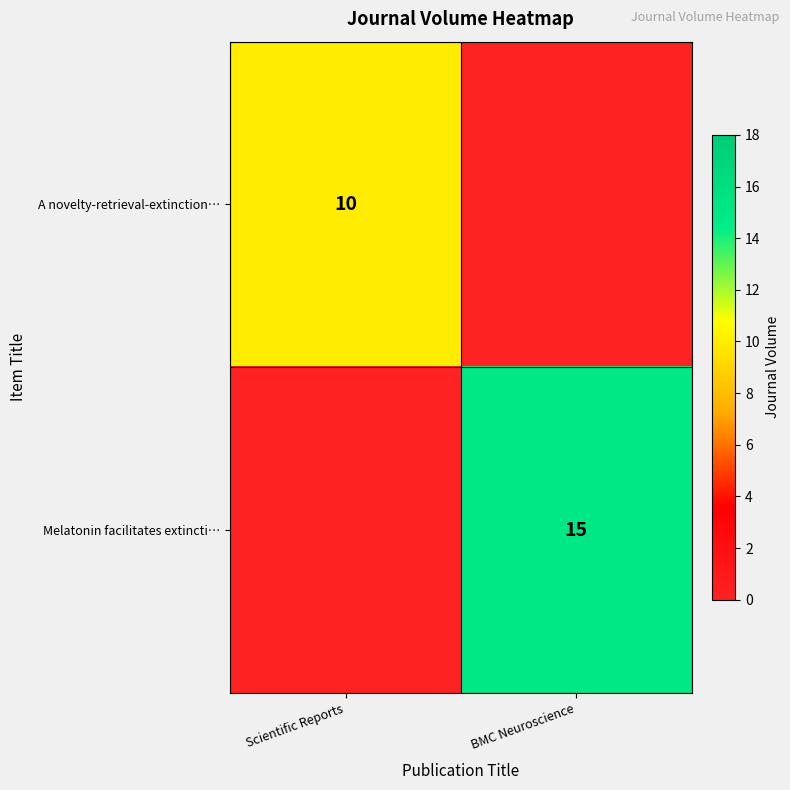

At which category is the sum across all series the highest?

BMC Neuroscience